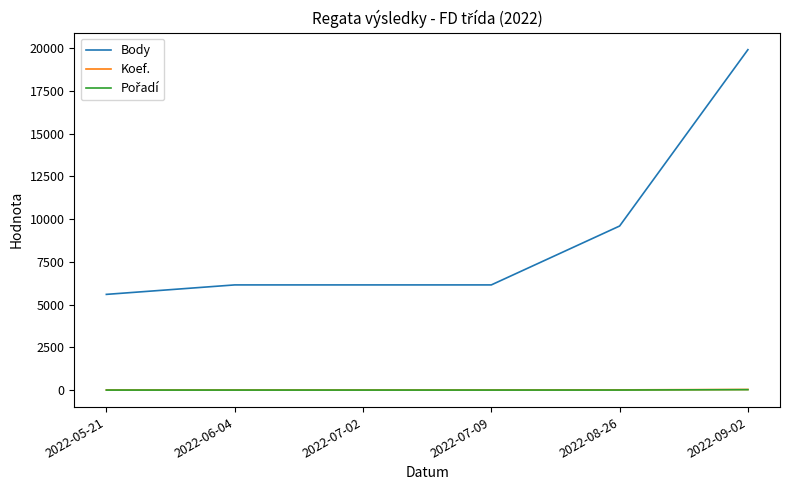

True or false: Body and Koef. cross at least once.

False